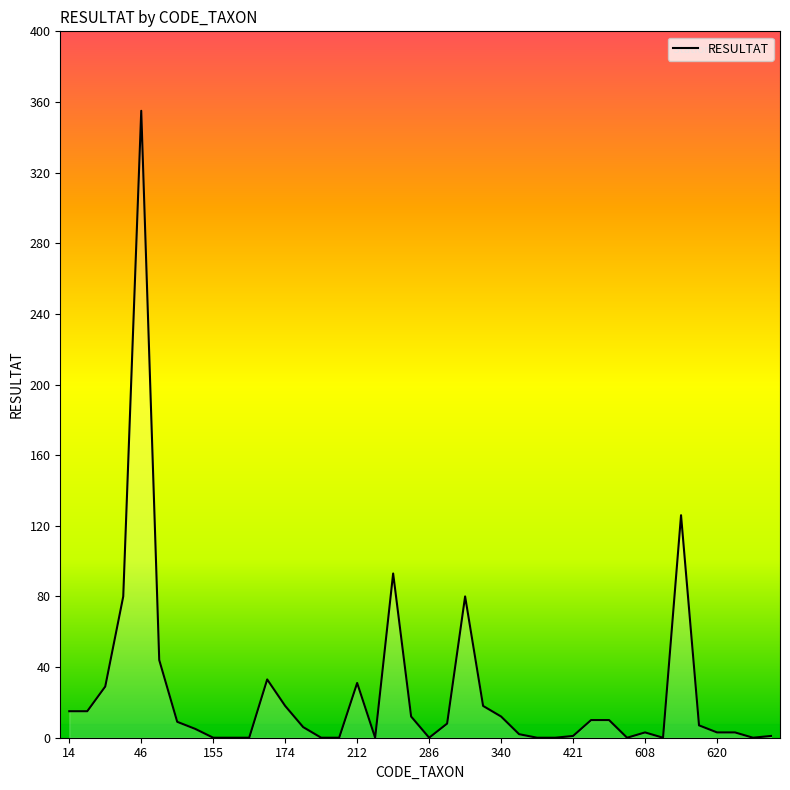

Which category has the highest value across all series?

46